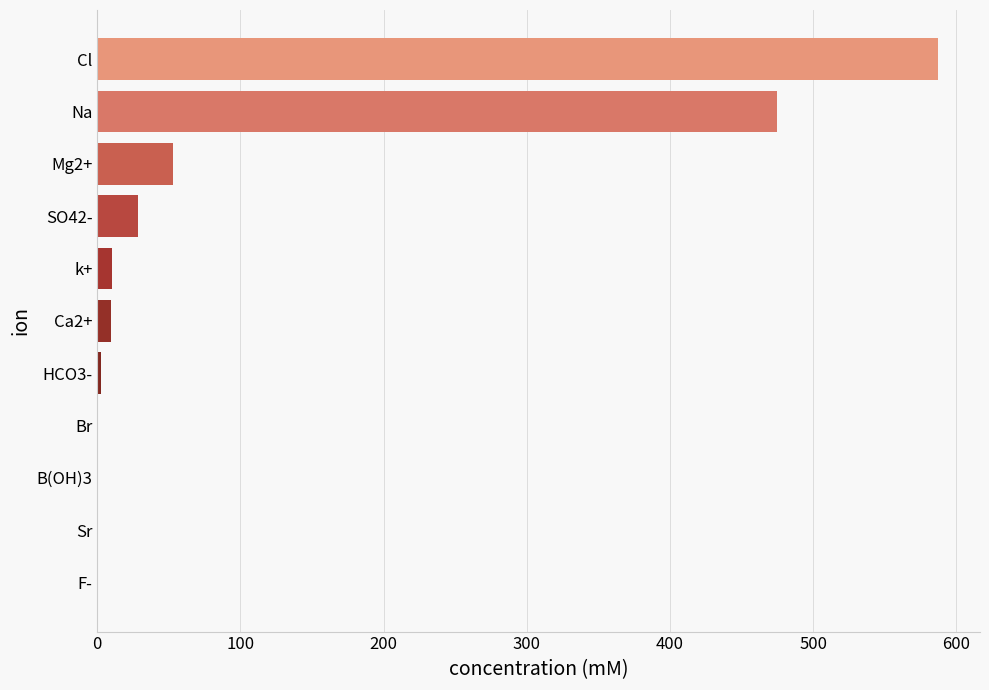

What is the sum of all values?

1166.9